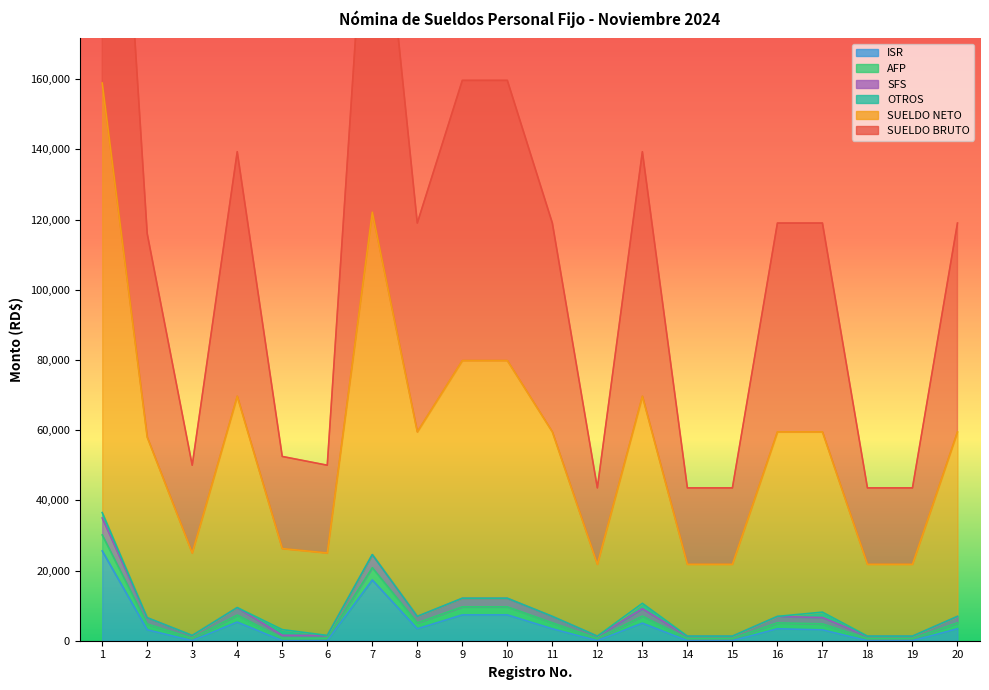

True or false: ISR and SUELDO NETO cross at least once.

False